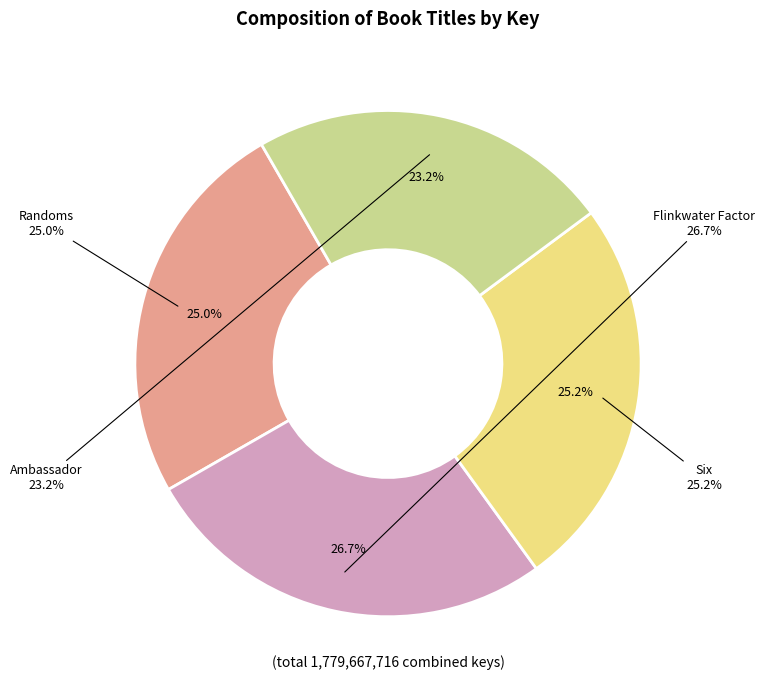

Rank the categories by value from lowest to highest.

Ambassador, Randoms, Six, Flinkwater Factor